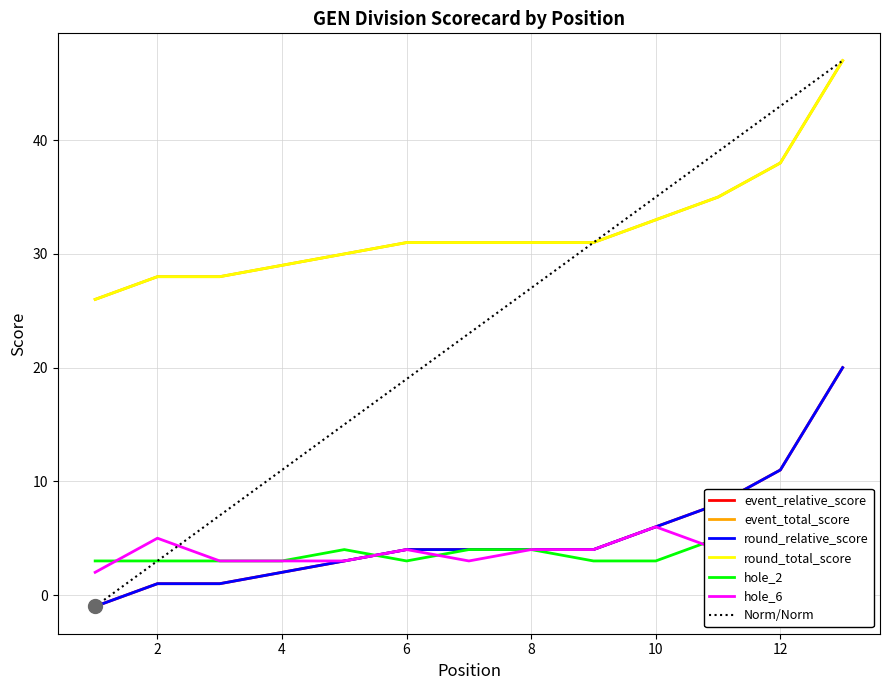

What is the value of the event_relative_score point at the 12th from the left?

11